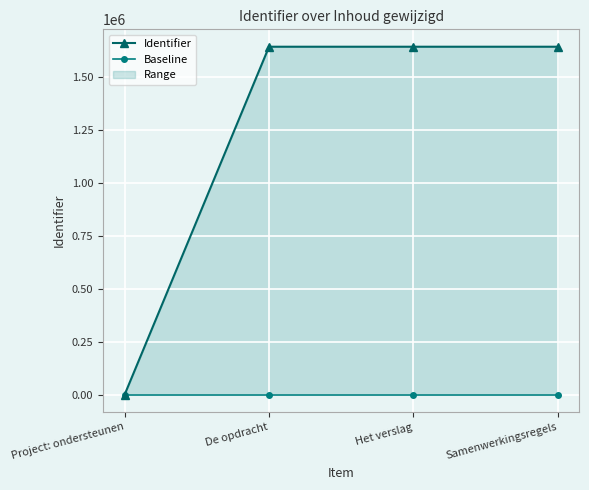

Reading right to left, extract all data points from this chart.

Identifier: 1643522	1643521	1643519	0
Baseline: 0	0	0	0